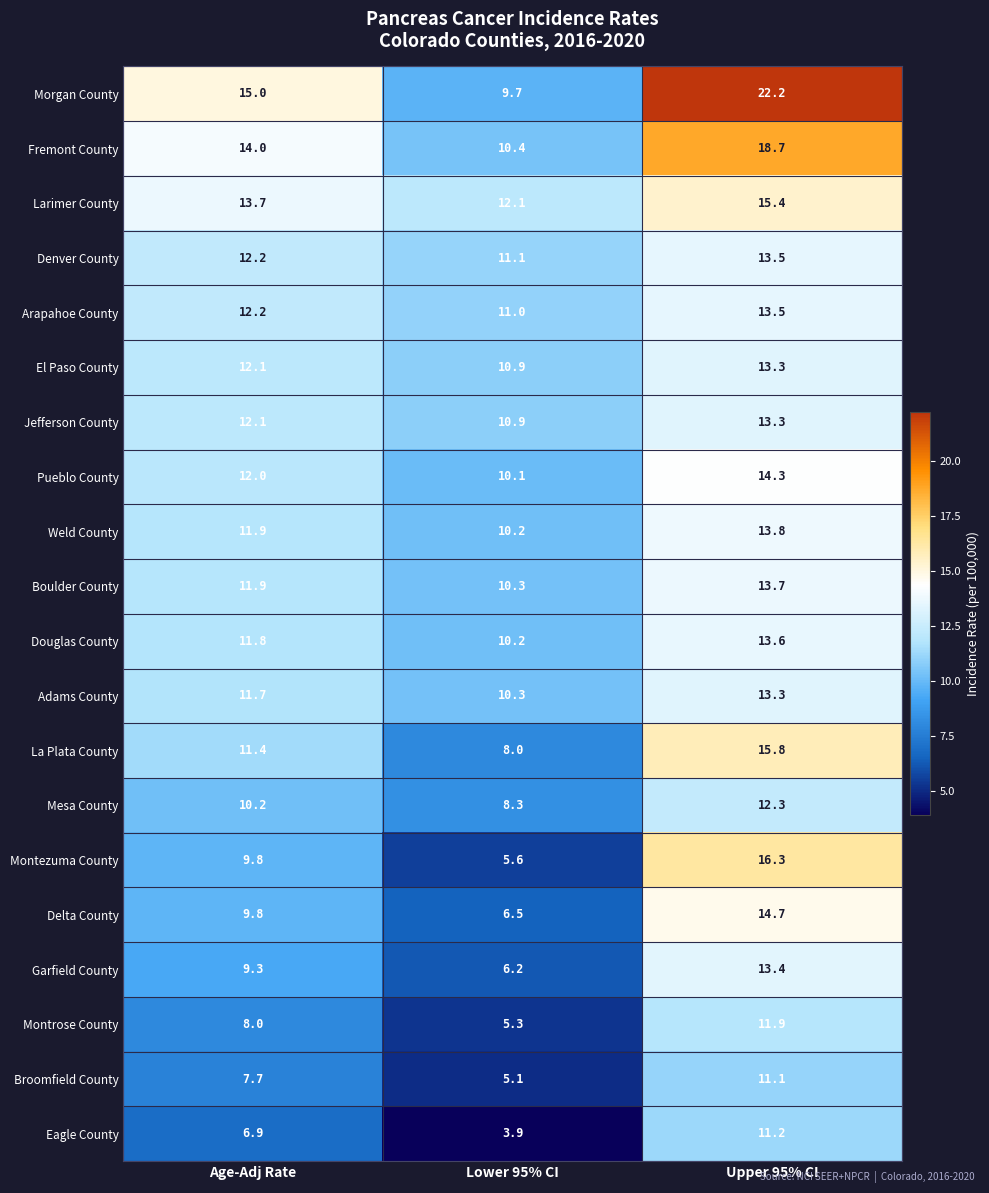

Which category has the highest value across all series?

Upper 95% CI